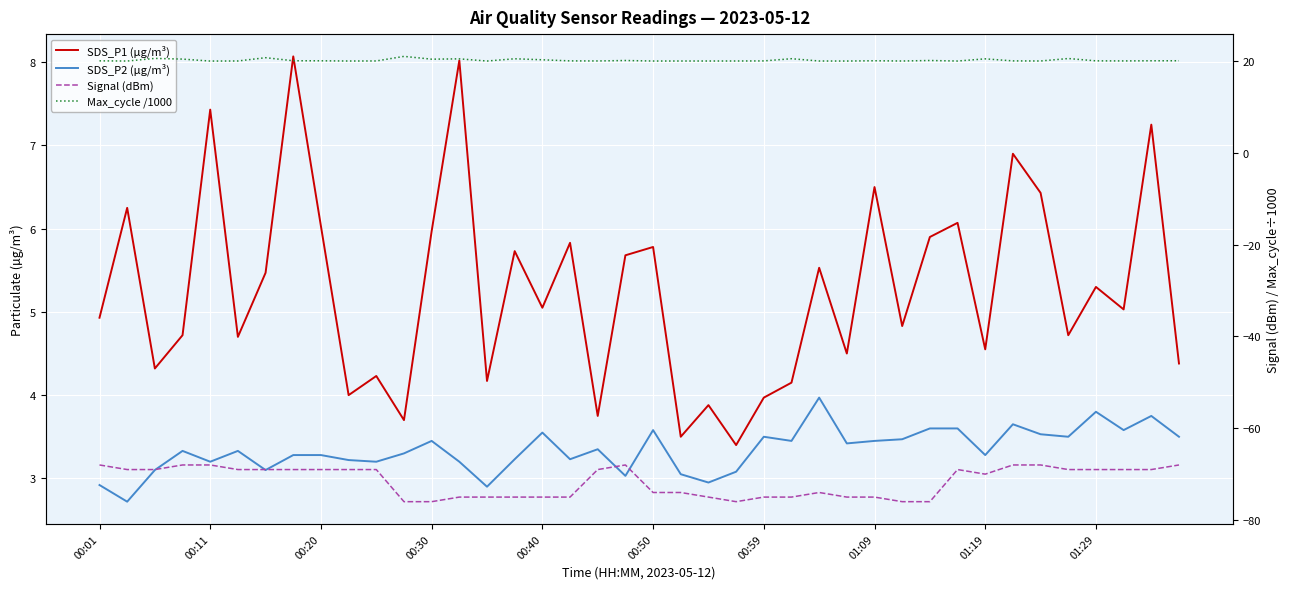

How many lines are shown in the chart?

4